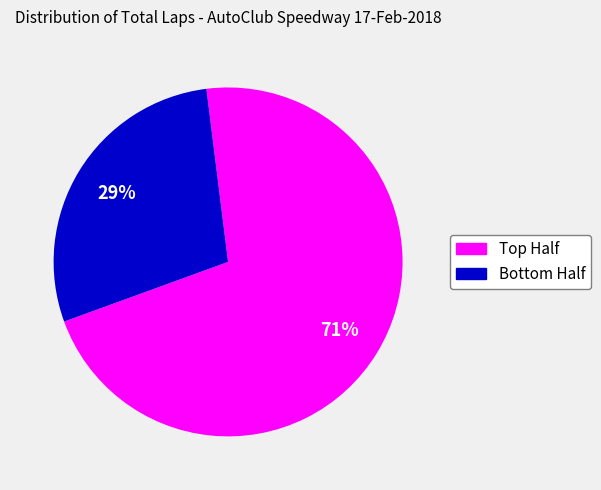

How many slices are in this pie chart?

2